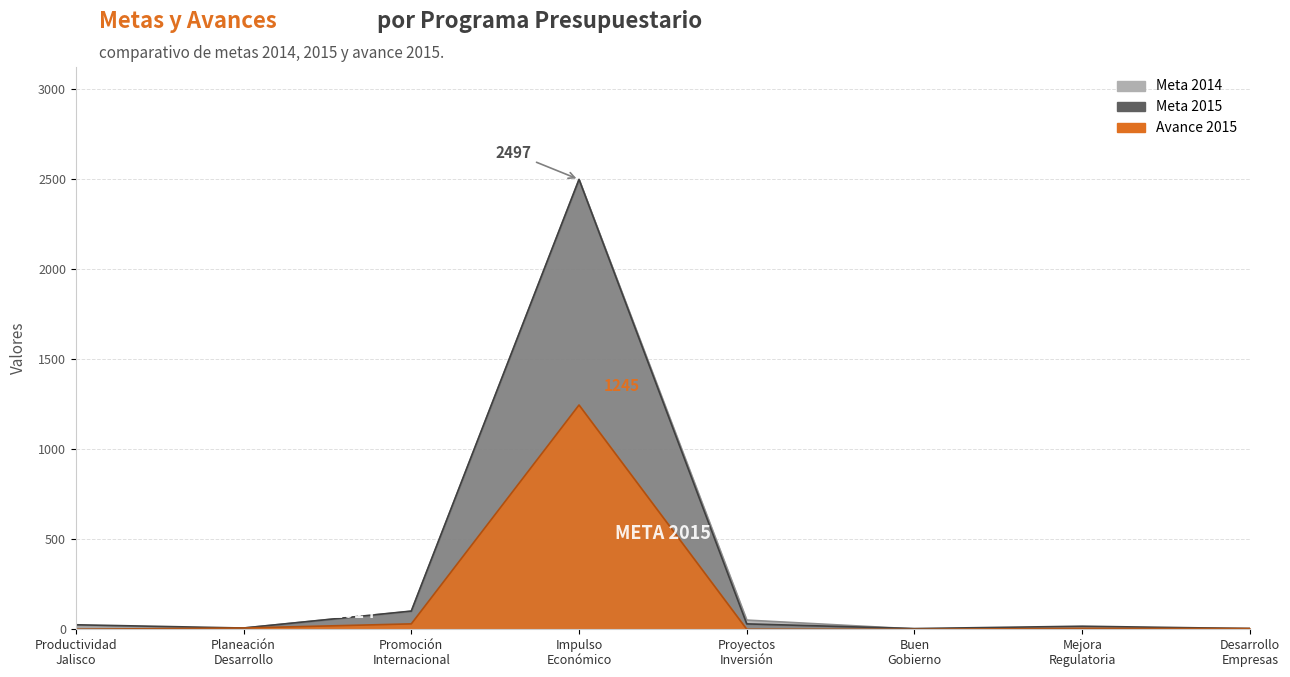

What is the greatest value displayed?

2497